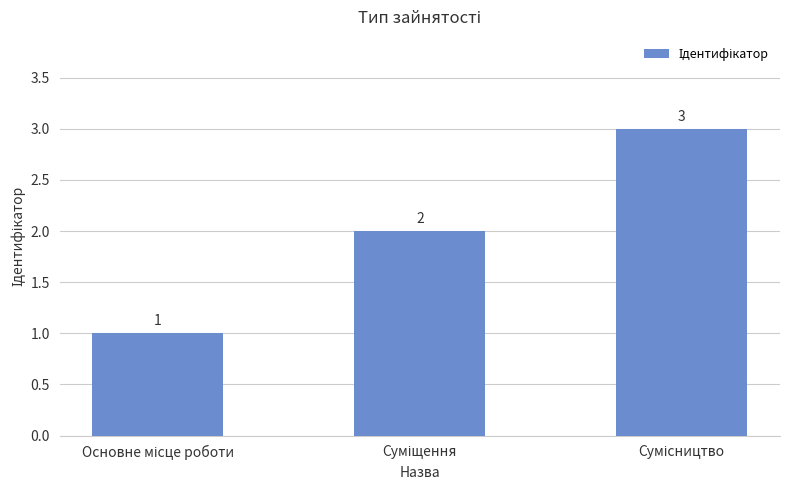

How many values are between 1 and 3?

3